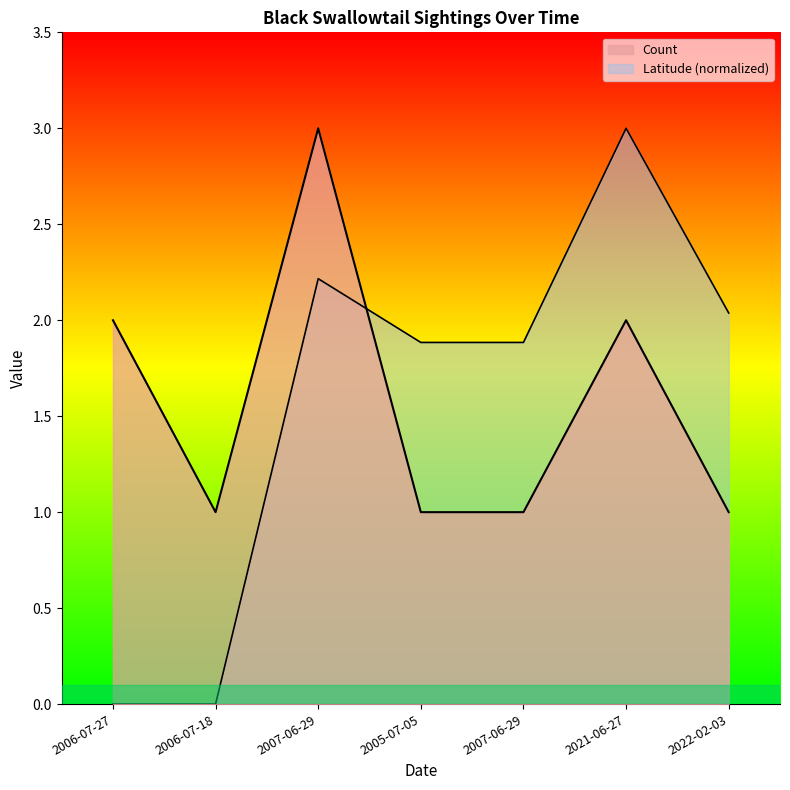

Count the number of categories in the chart.

7